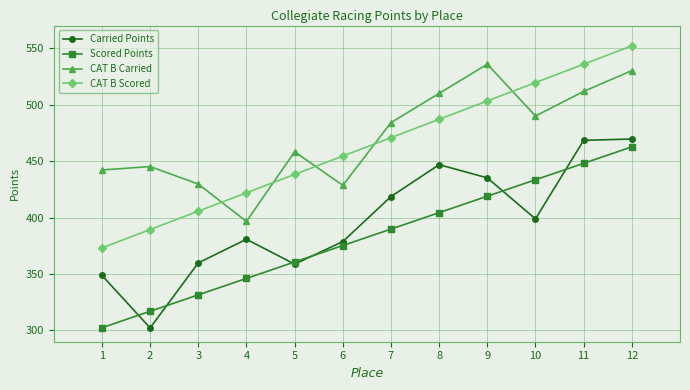

Is this an area chart (filled region under the line)?

No